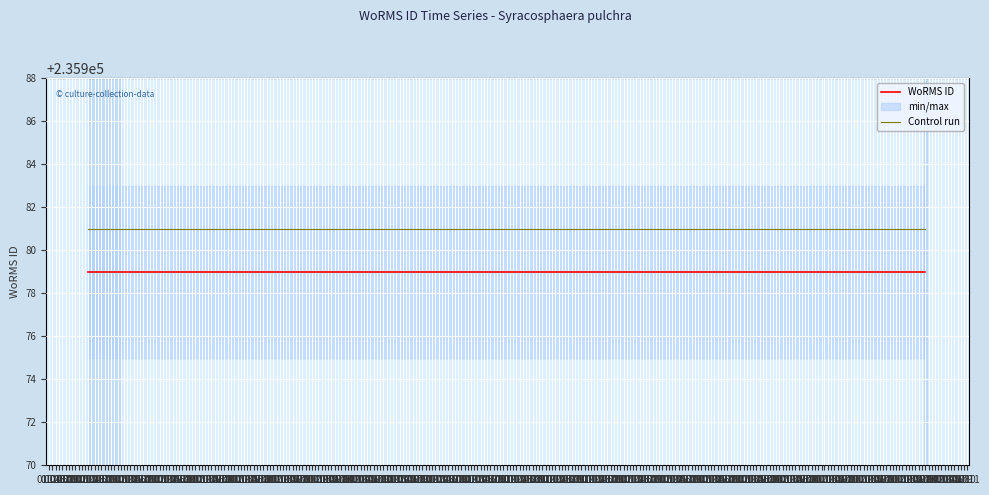

At which label is WoRMS ID closest to 235979?

01.04